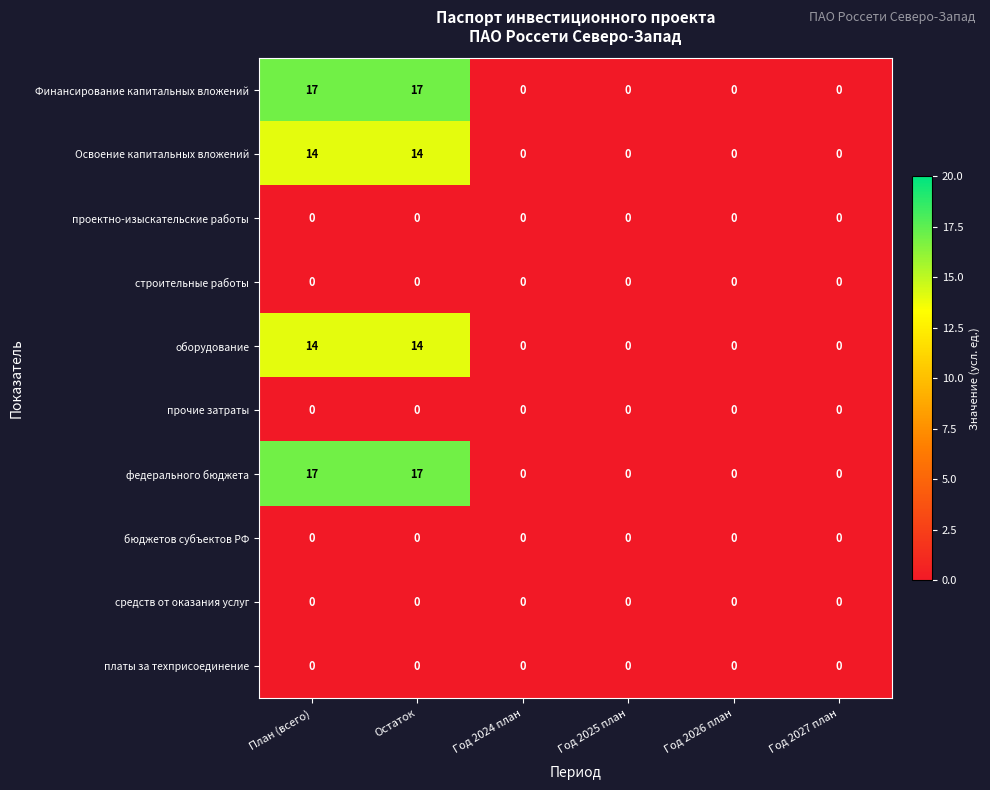

What is the total value across all series at Остаток?

62